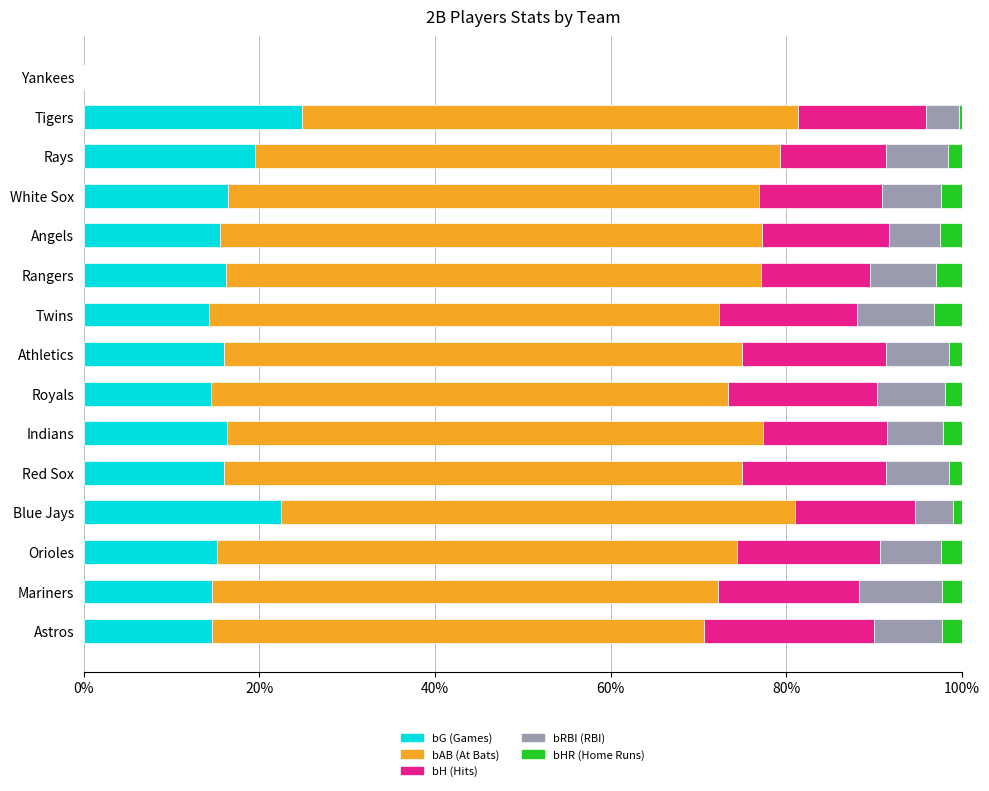

How many data points does each series have?

15